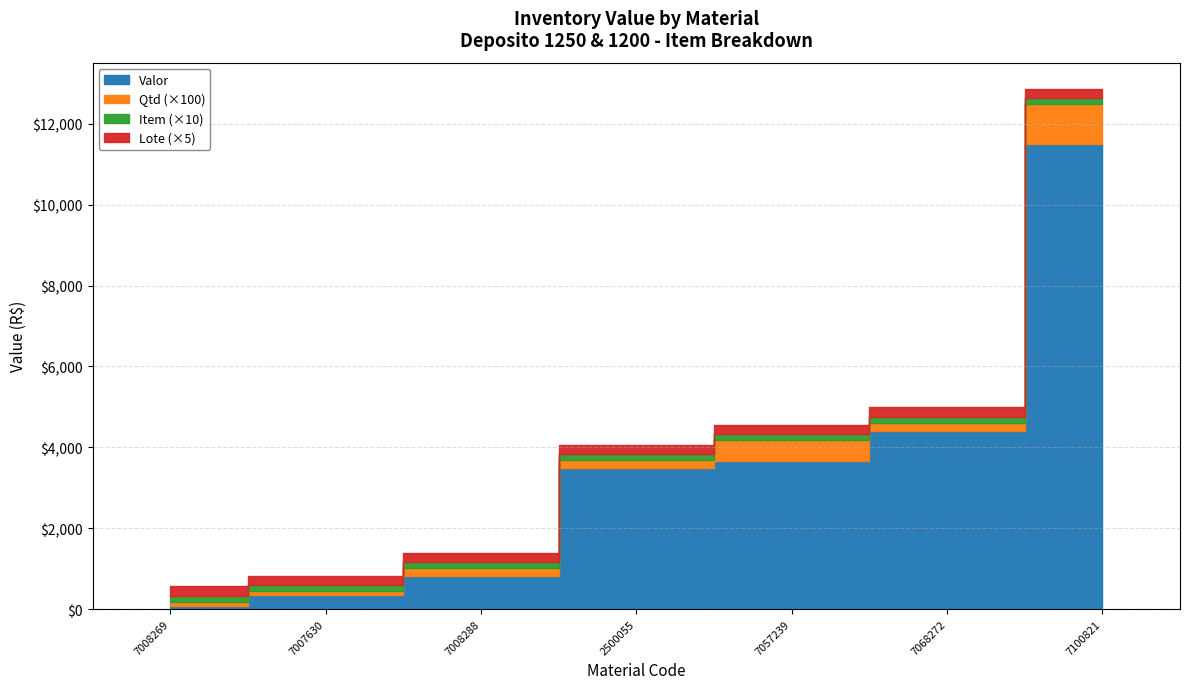

The value of Qtd at 7008288 is 2.0. True or false?

True